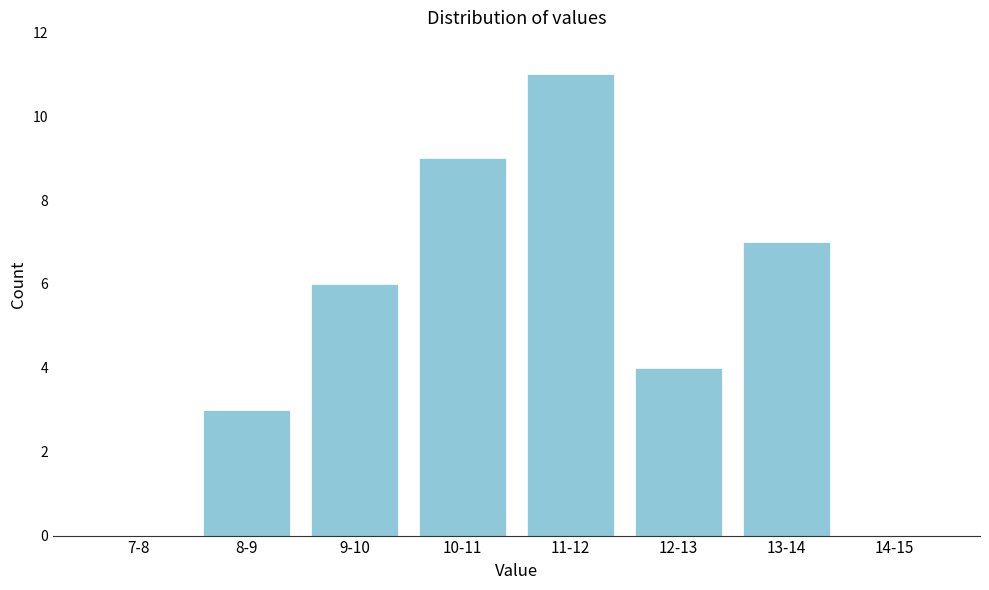

Reading left to right, list all the values displayed in this chart.

7-8=0	8-9=3	9-10=6	10-11=9	11-12=11	12-13=4	13-14=7	14-15=0